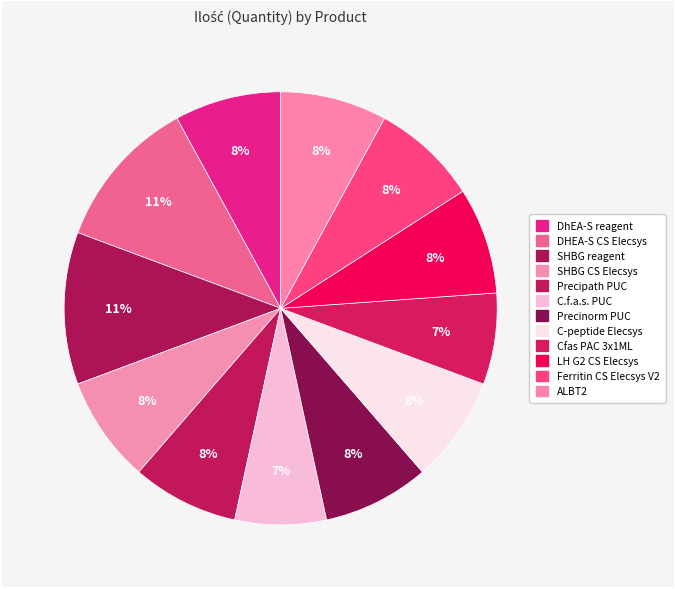

True or false: Ferritin CS Elecsys V2 accounts for 8% of the total.

True